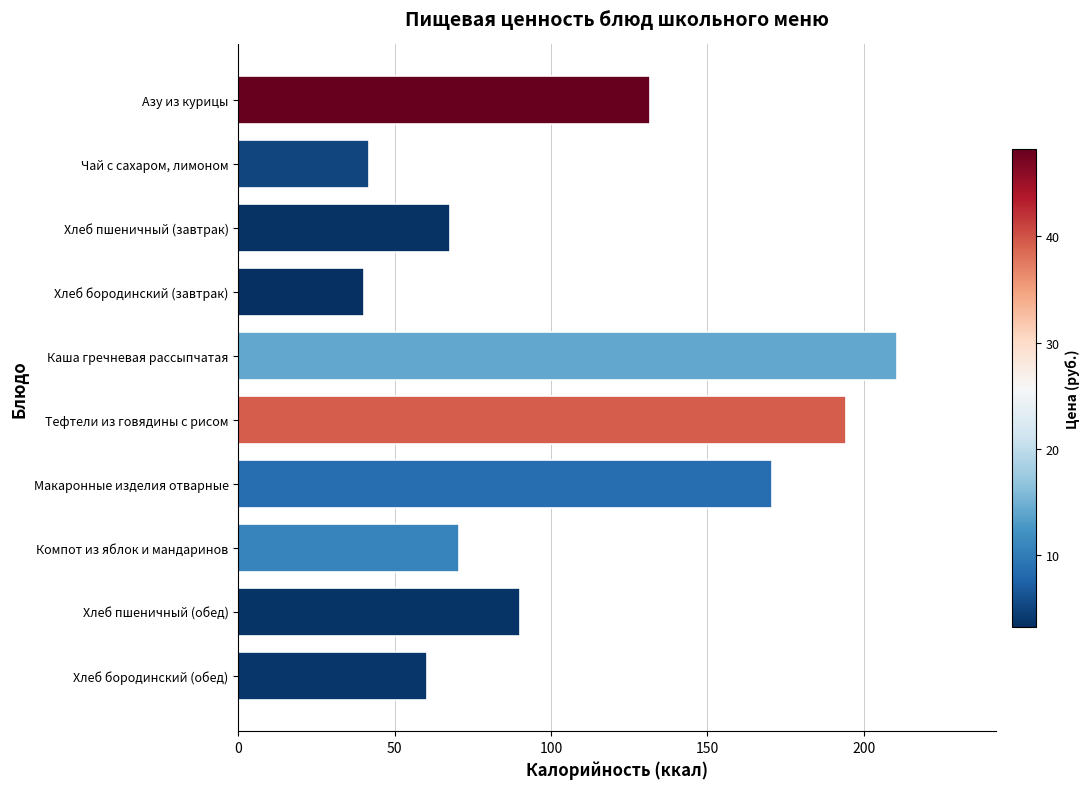

Rank the categories by value from lowest to highest.

Хлеб бородинский (завтрак), Чай с сахаром, лимоном, Хлеб бородинский (обед), Хлеб пшеничный (завтрак), Компот из яблок и мандаринов, Хлеб пшеничный (обед), Азу из курицы, Макаронные изделия отварные, Тефтели из говядины с рисом, Каша гречневая рассыпчатая